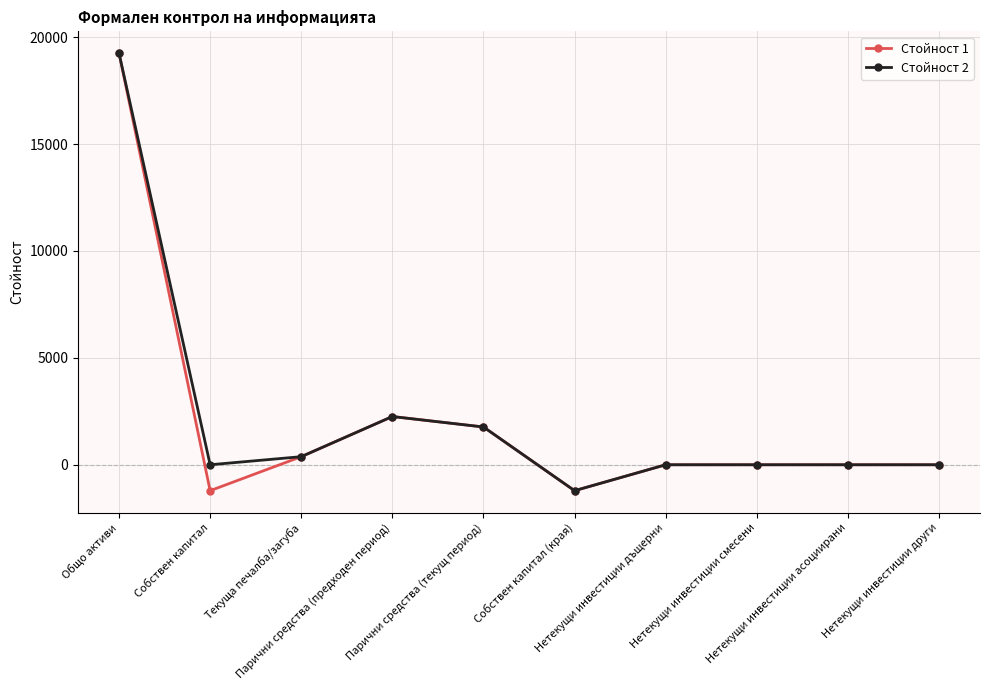

What are all the series names shown in the legend?

Стойност 1, Стойност 2